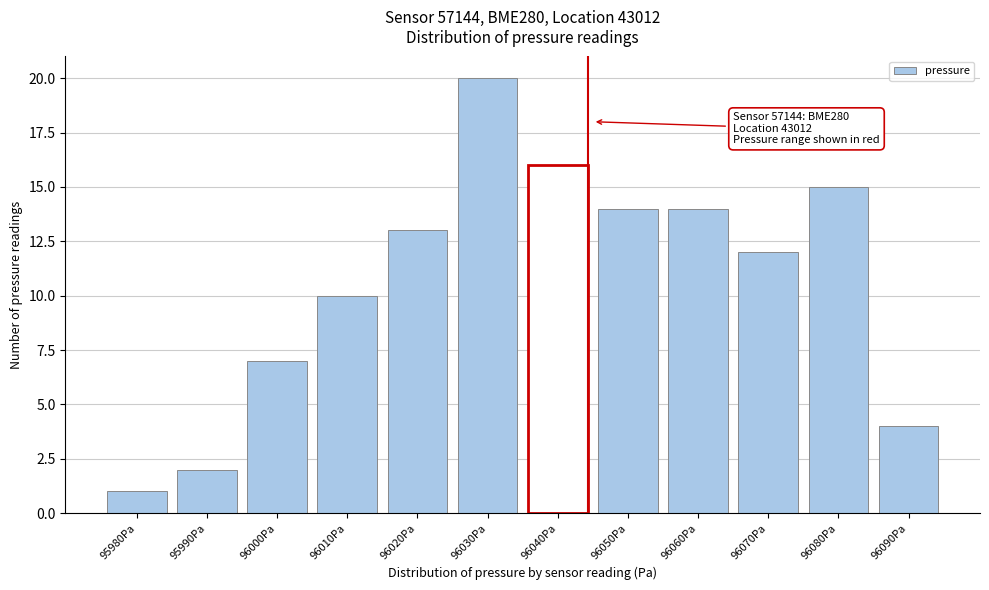

Reading left to right, extract all data points from this chart.

1	2	7	10	13	20	16	14	14	12	15	4